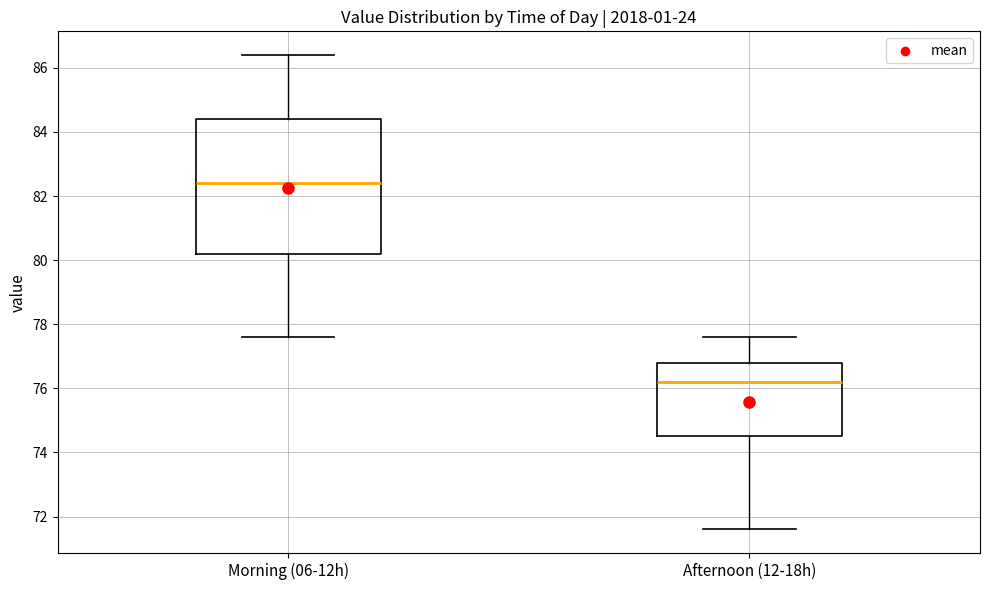

Where is the lower edge of the box for Morning (06-12h) on the y-axis? The values are not printed on the chart, so give them approximately, as read against the axis.

80.2